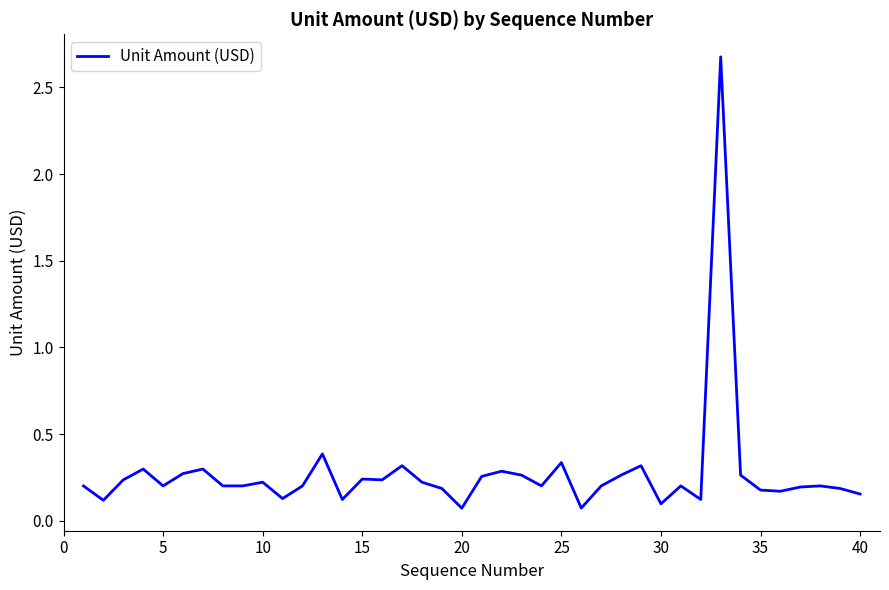

What is the difference between the maximum and minimum values?

2.6